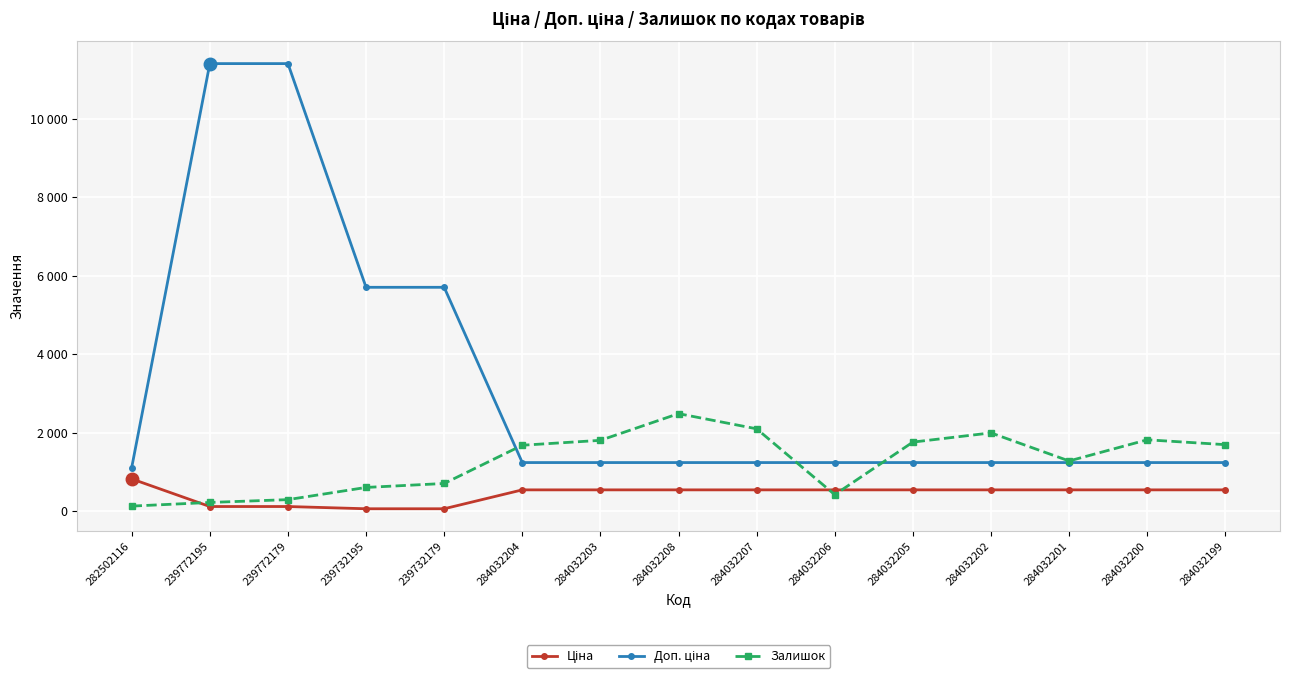

Which series has the largest range (max minus min)?

Доп. ціна